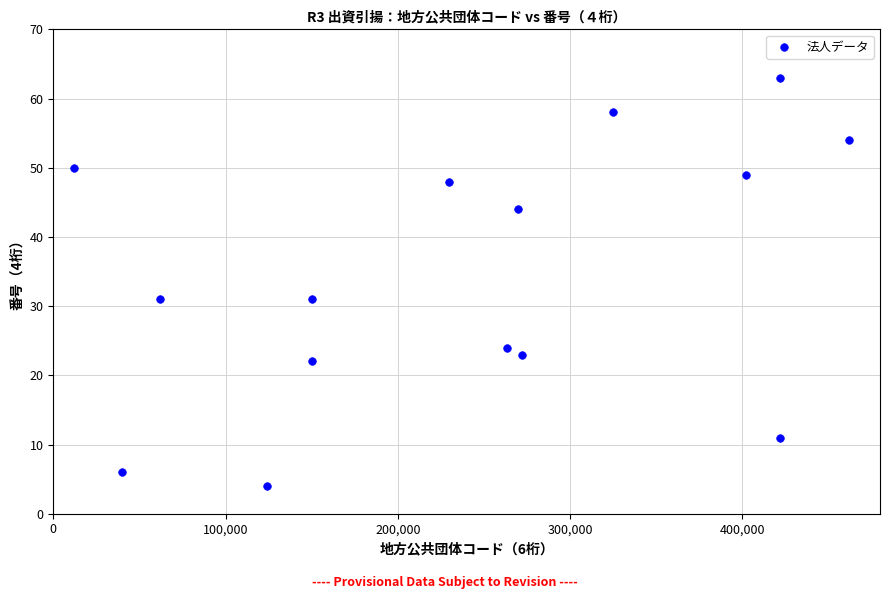

What is the range of Y values (max minus min)?

59